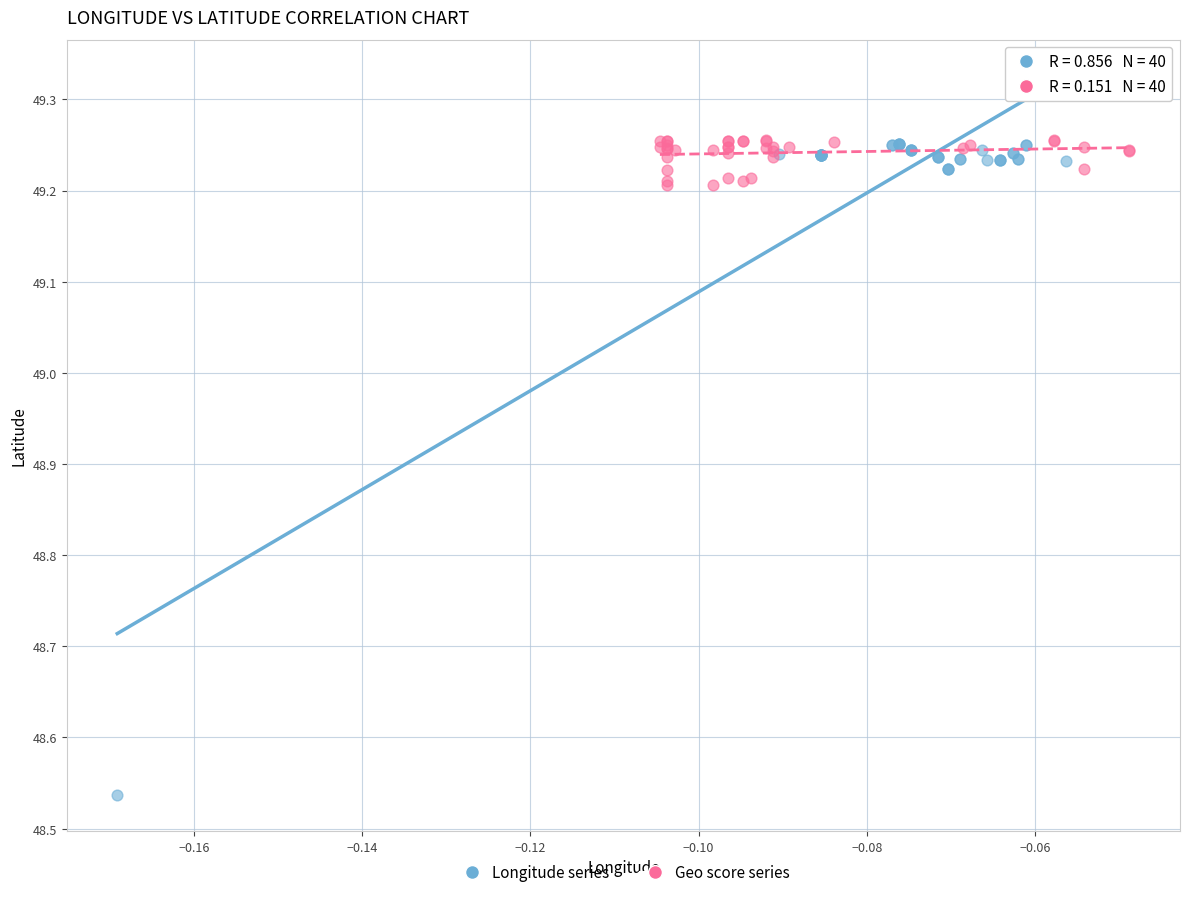

Which series has the largest Y range (max minus min)?

Longitude series